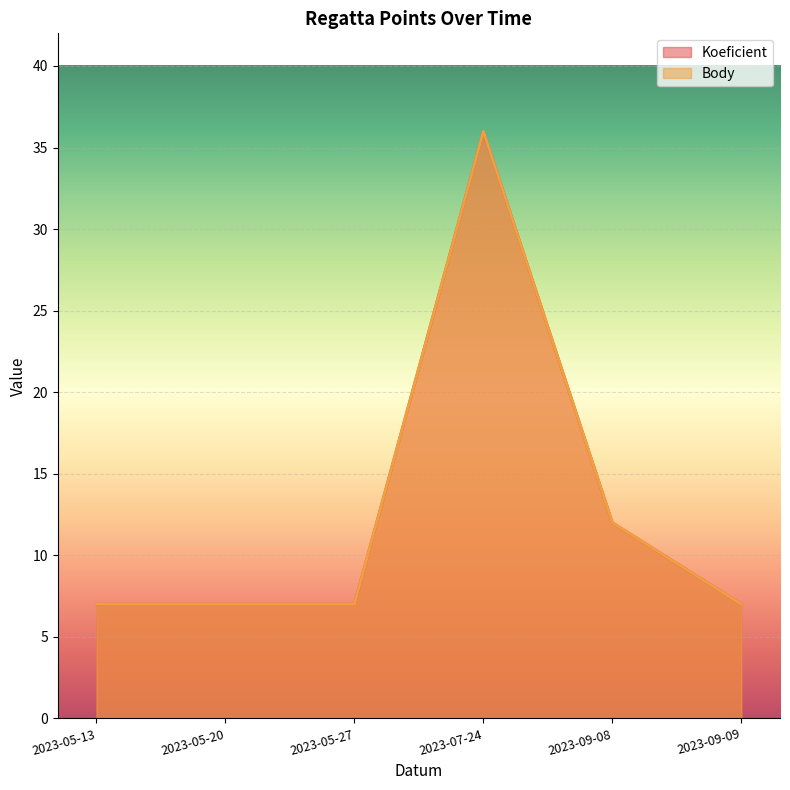

What is the average value of the Koeficient series?

13